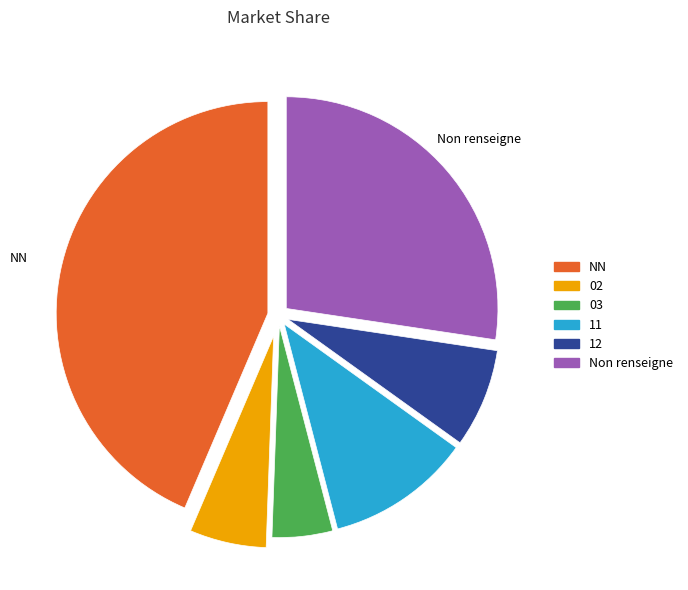

Is it true that 11 is 18% of the pie?

False